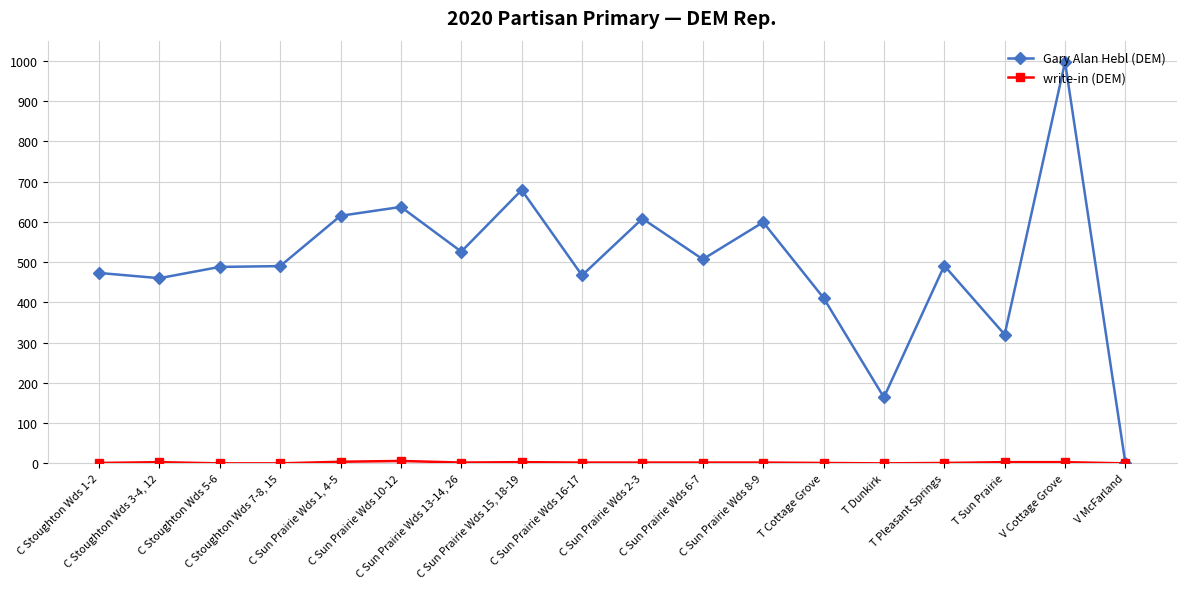

At how many categories does at least one series exceed 792?

1